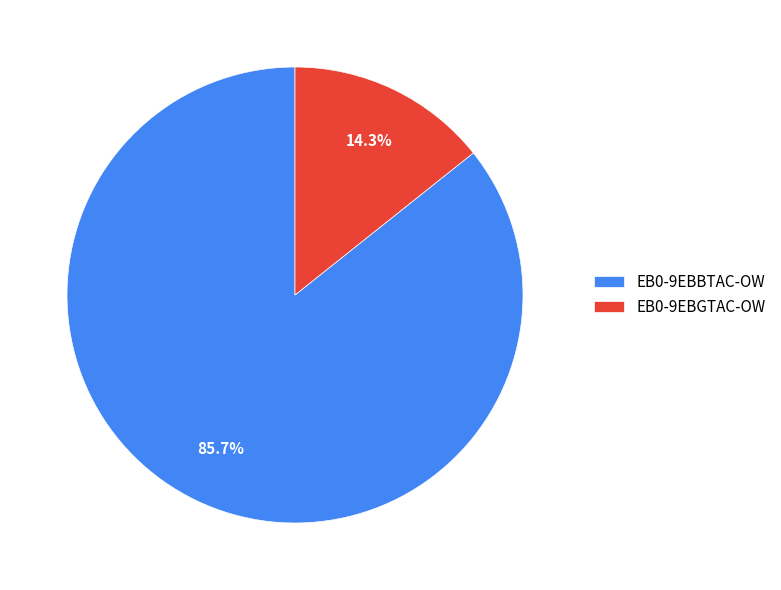

What percentage do EB0-9EBBTAC-OW and EB0-9EBGTAC-OW together represent?

100.0%